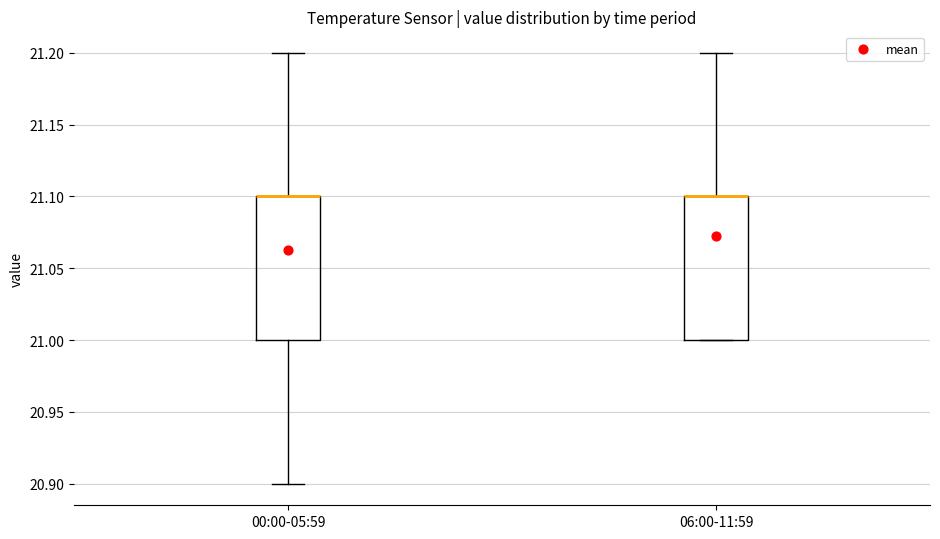

Reading left to right, read every box against the y-axis: the position of its median line, the range the box covers, and the ends of its whiskers. The values are not printed on the chart, so give them approximately, as read against the axis.

00:00-05:59: median 21.1 (drawn on the box's upper edge), box 21.0 to 21.1, whiskers 20.9 to 21.2
06:00-11:59: median 21.1 (drawn on the box's upper edge), box 21.0 to 21.1, whiskers 21.0 to 21.2